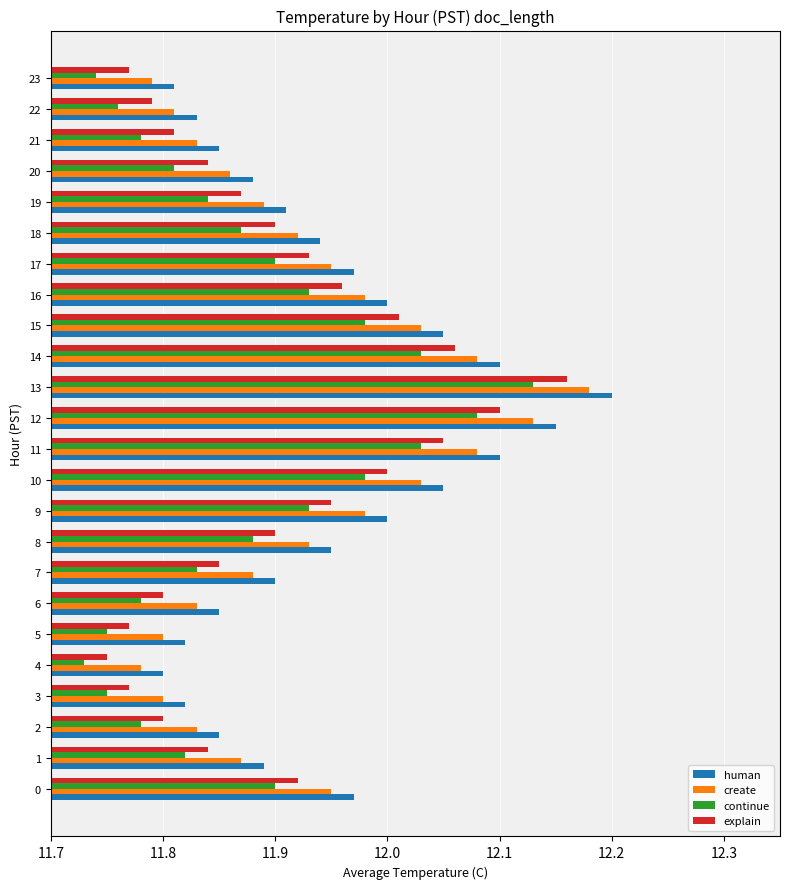

At which category is the sum across all series the highest?

13